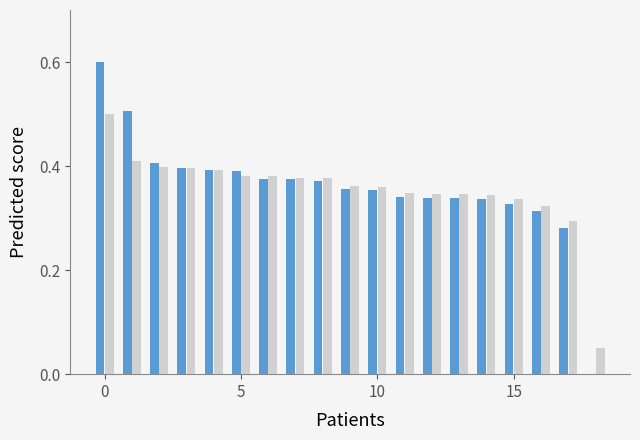

What is the greatest value displayed?

0.6